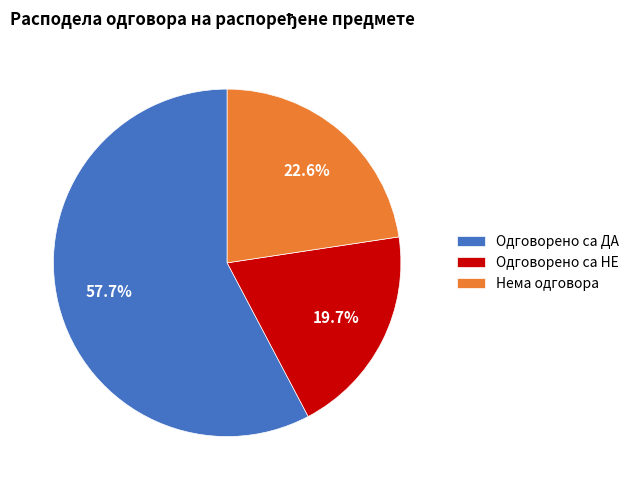

Is there any slice that represents more than half of the pie?

Yes